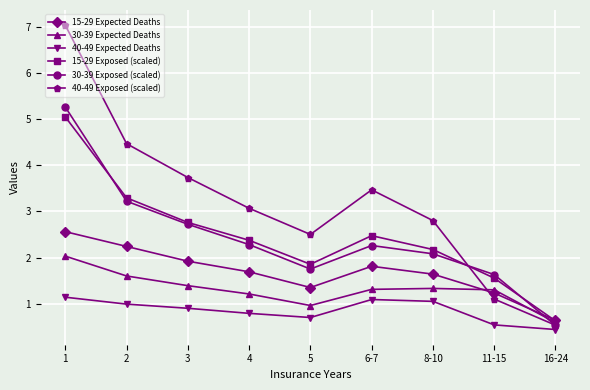

Reading left to right, extract all data points from this chart.

15-29 Expected Deaths: 1=2.6	2=2.2	3=1.9	4=1.7	5=1.4	6-7=1.8	8-10=1.6	11-15=1.2	16-24=0.6
30-39 Expected Deaths: 1=2.0	2=1.6	3=1.4	4=1.2	5=1.0	6-7=1.3	8-10=1.3	11-15=1.3	16-24=0.6
40-49 Expected Deaths: 1=1.1	2=1.0	3=0.9	4=0.8	5=0.7	6-7=1.1	8-10=1.1	11-15=0.5	16-24=0.4
15-29 Exposed (scaled): 1=5.0	2=3.3	3=2.8	4=2.4	5=1.9	6-7=2.5	8-10=2.2	11-15=1.6	16-24=0.6
30-39 Exposed (scaled): 1=5.3	2=3.2	3=2.7	4=2.3	5=1.8	6-7=2.3	8-10=2.1	11-15=1.6	16-24=0.5
40-49 Exposed (scaled): 1=7.0	2=4.5	3=3.7	4=3.1	5=2.5	6-7=3.5	8-10=2.8	11-15=1.1	16-24=0.5